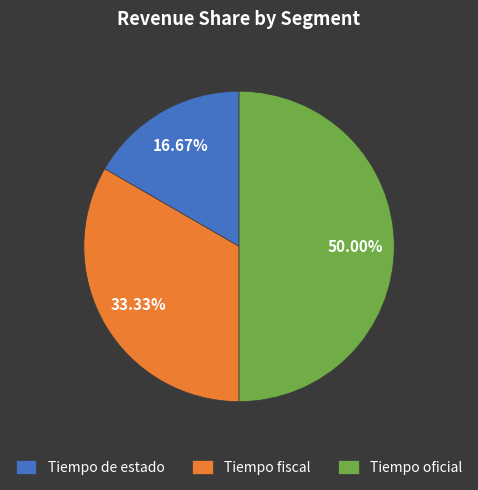

To the nearest percent, what percentage of the pie is Tiempo fiscal?

33%